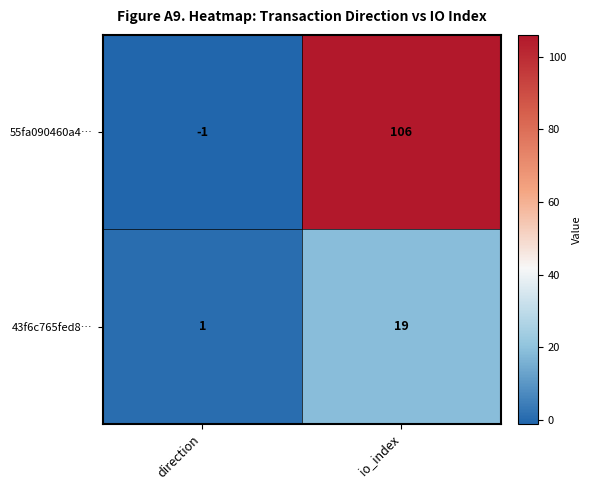

What is the sum of the 55fa090460a4… values at direction and io_index?

105